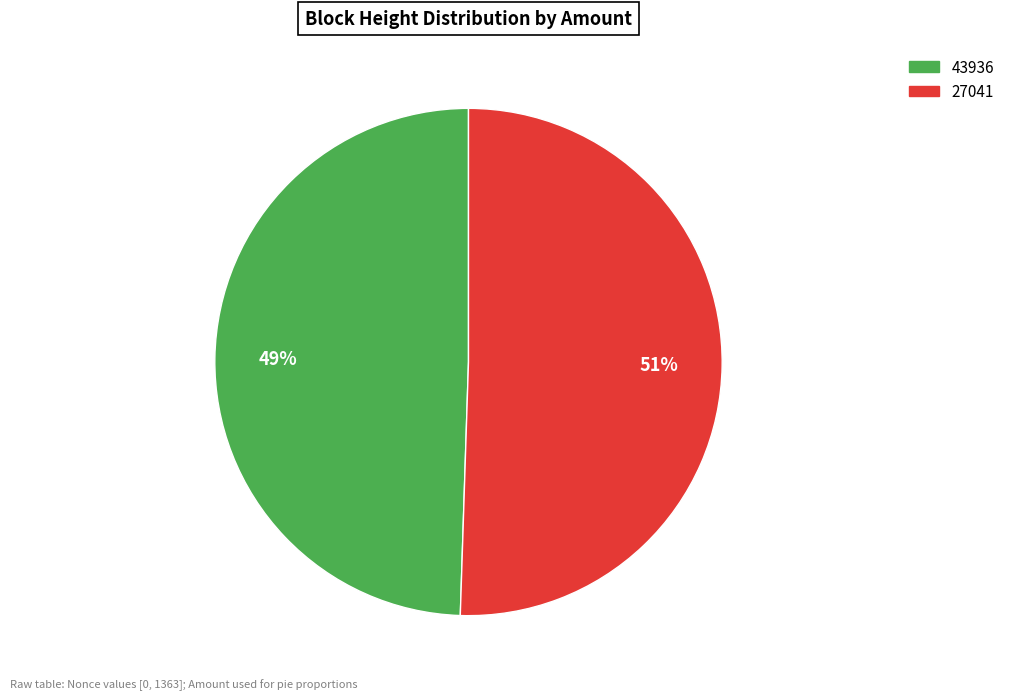

To the nearest percent, what is the average slice percentage?

50%